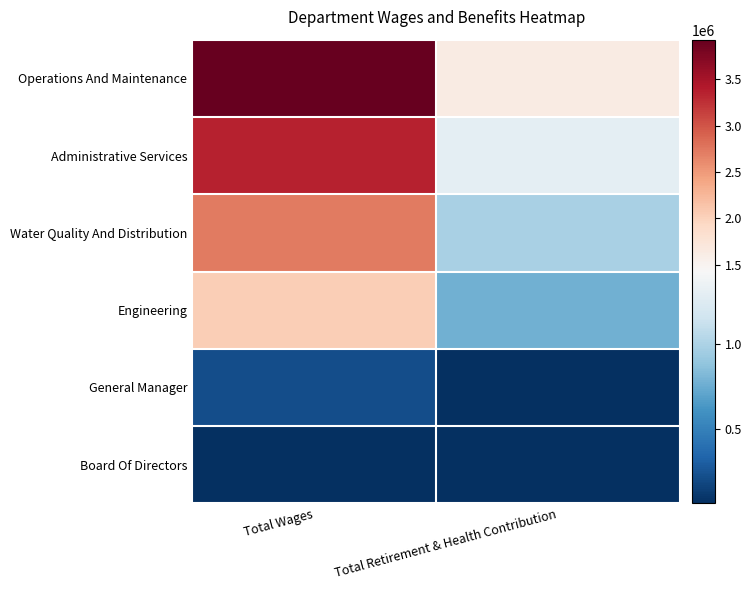

At which category is the sum across all series the highest?

Total Wages